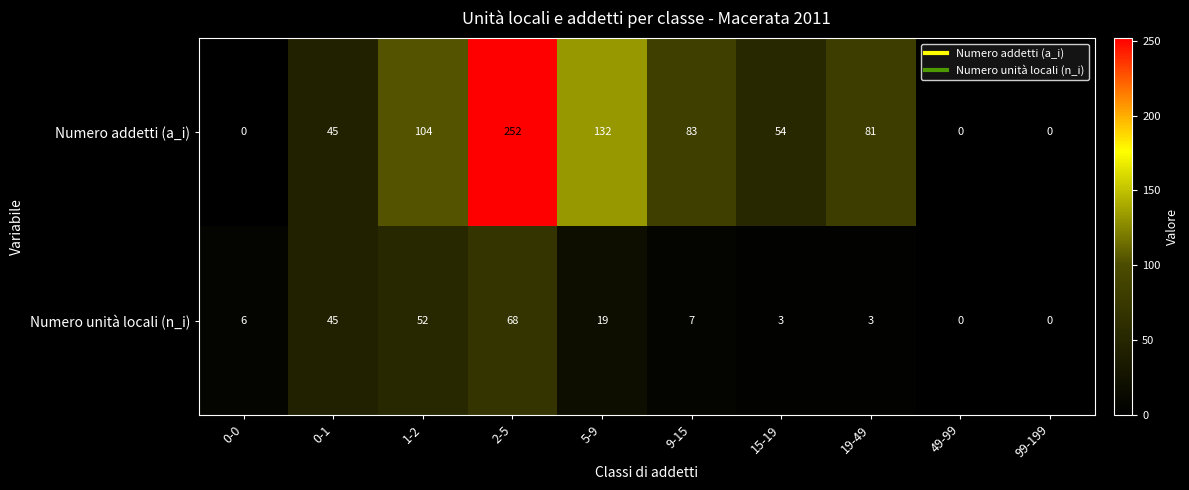

The value of Numero unità locali (n_i) at 0-0 is 2. True or false?

False